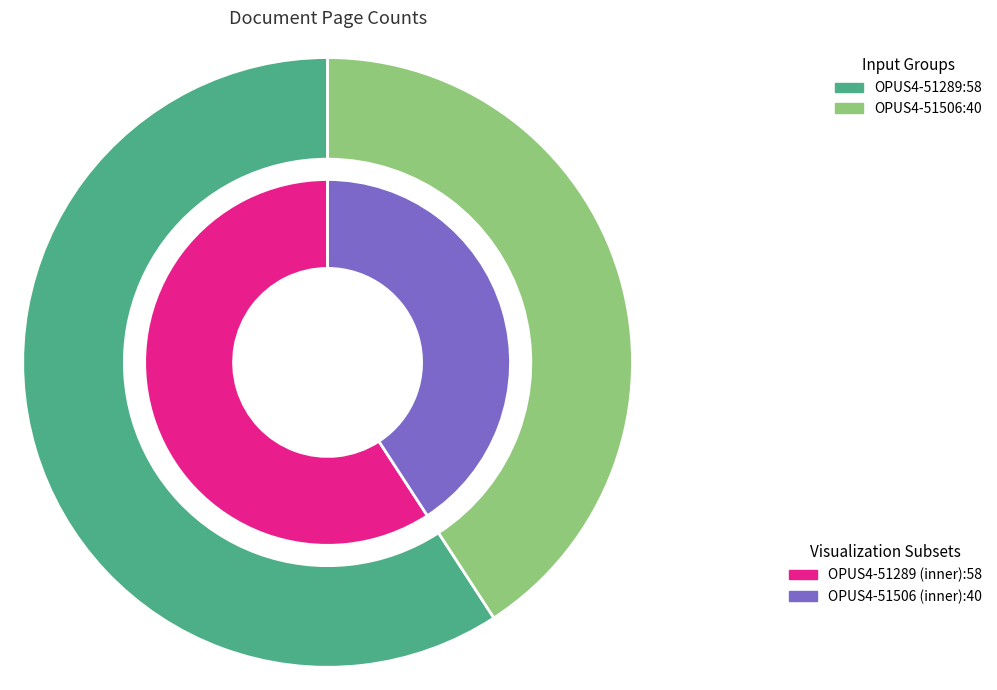

Count the number of slices in the pie.

2